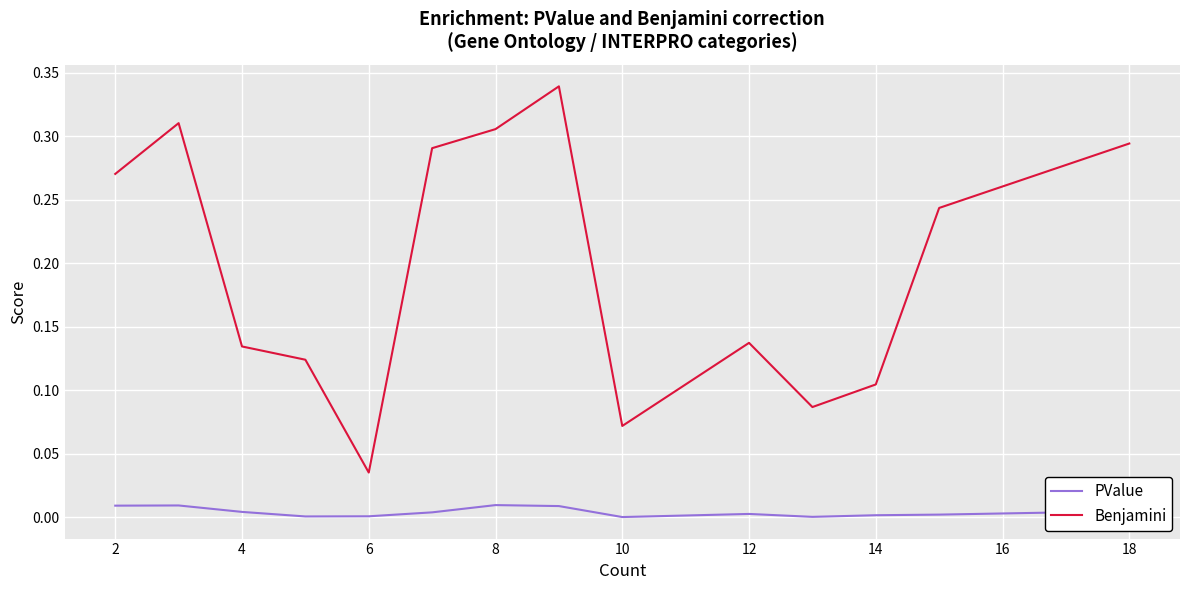

What are all the series names shown in the legend?

PValue, Benjamini